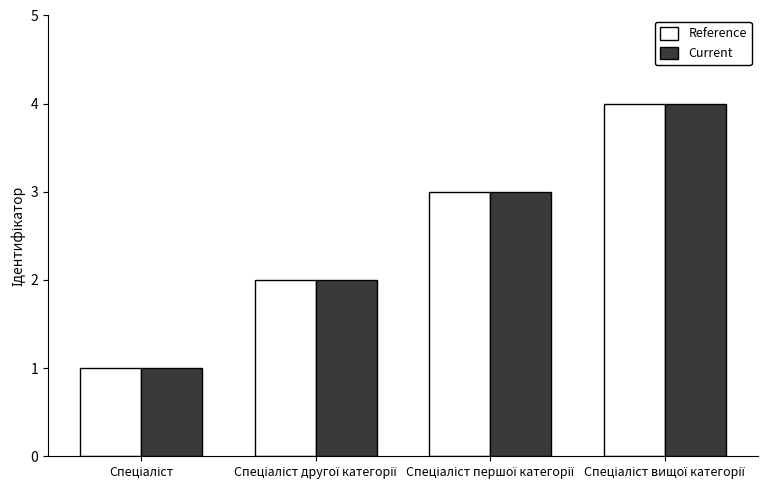

What is the sum of all Reference values?

10